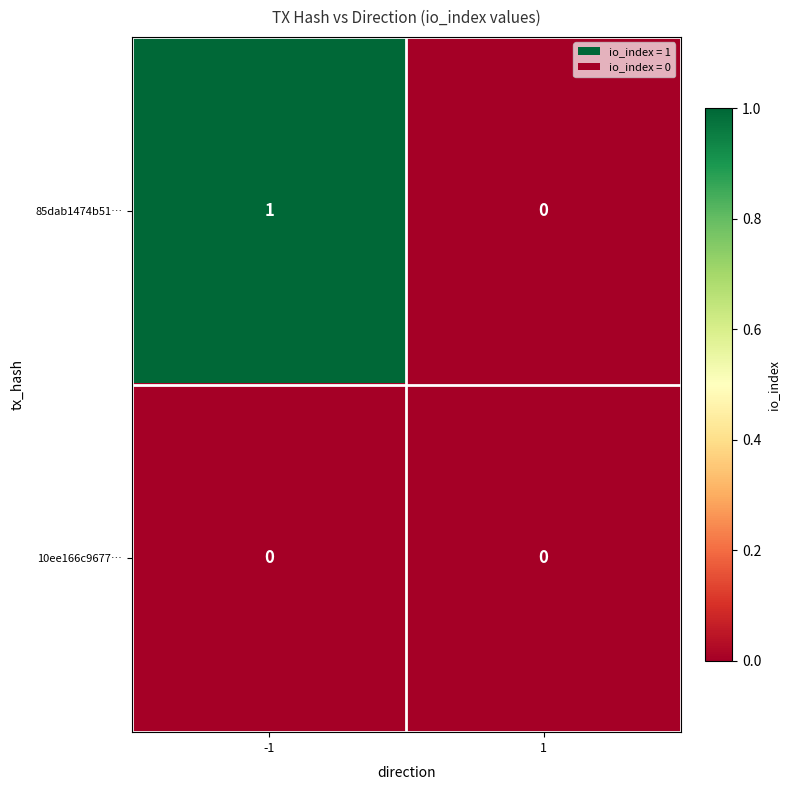

Reading left to right, extract all data points from this chart.

85dab1474b51…: -1=1	1=0
10ee166c9677…: -1=0	1=0